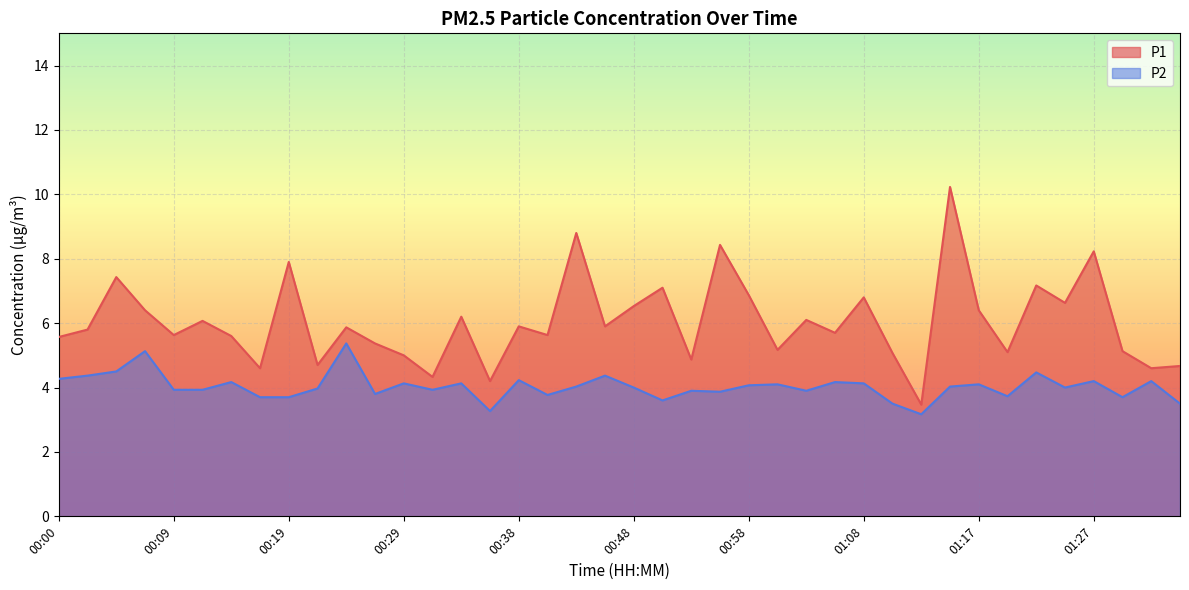

At which category does P1 reach its first local valley?

00:09